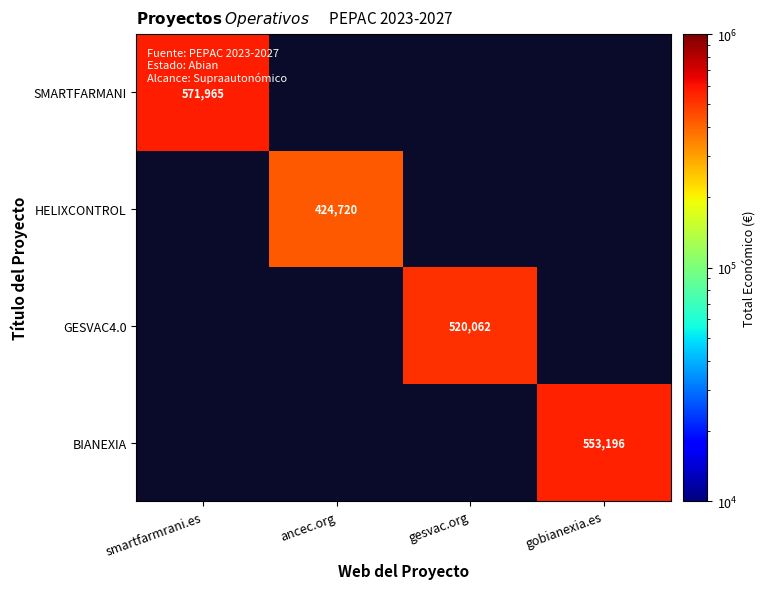

What is the minimum value shown in the chart?

424720.0